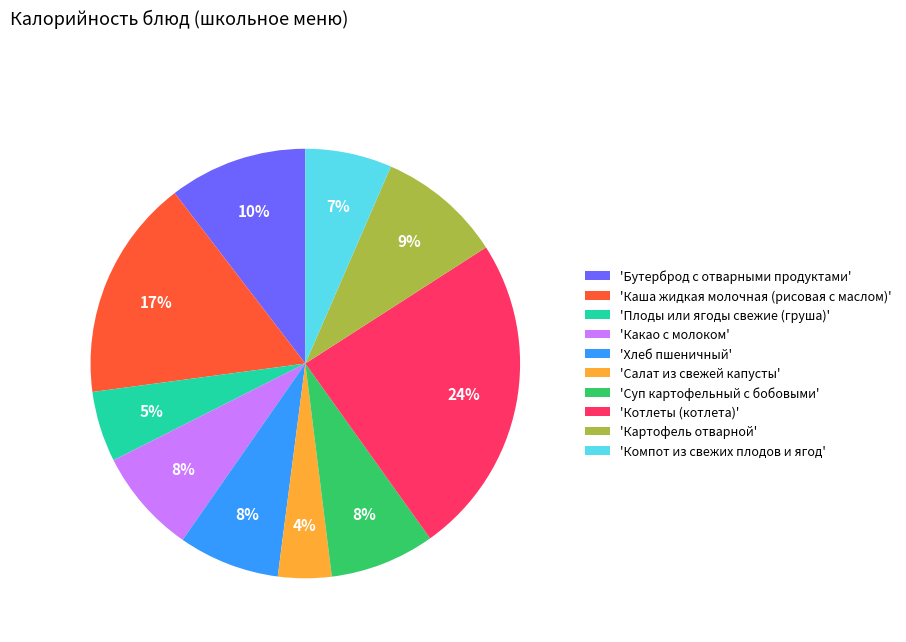

Combined, do 'Котлеты (котлета)' and 'Бутерброд с отварными продуктами' account for over 50%?

No